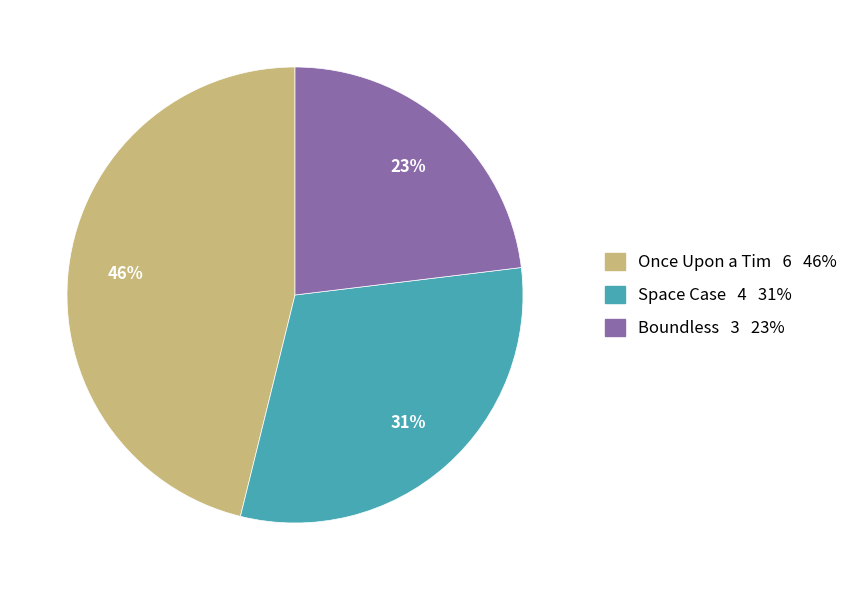

To the nearest percent, what portion does Space Case represent?

31%